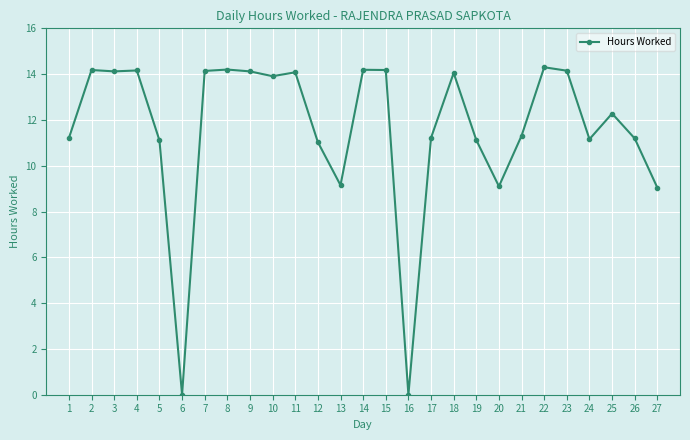

Is it true that the value at 10 is 13.9?

True